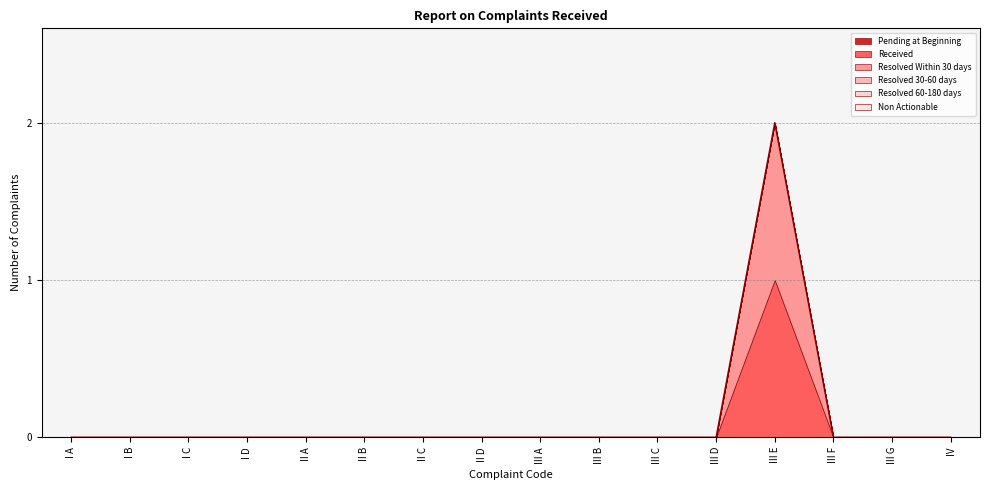

Where is Pending at Beginning nearest to the value 0?

I A